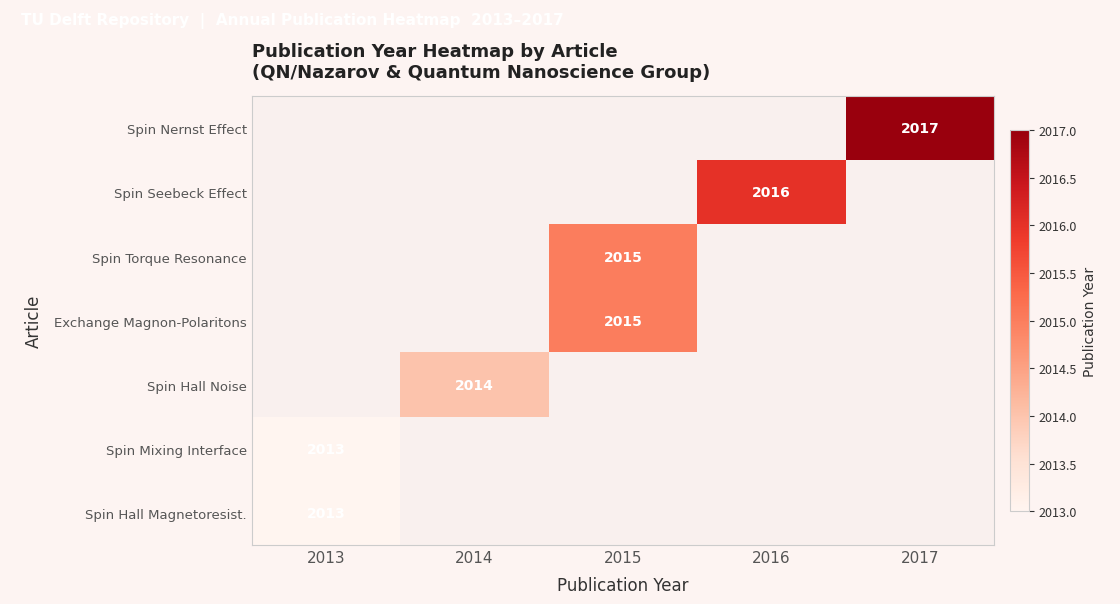

Is it true that Spin Hall Magnetoresist. equals 2013 at 2013?

True